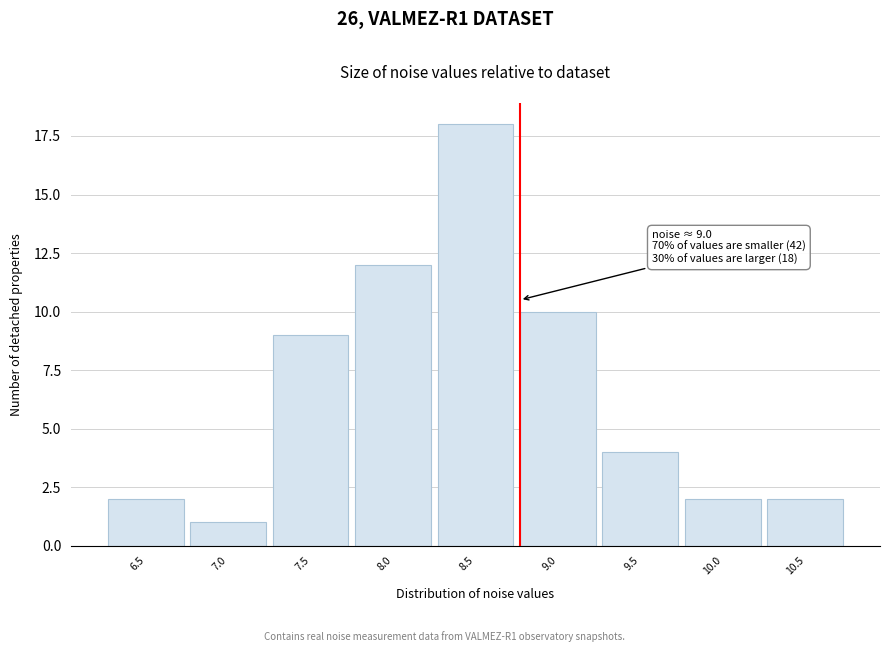

Reading left to right, extract all data points from this chart.

2	1	9	12	18	10	4	2	2